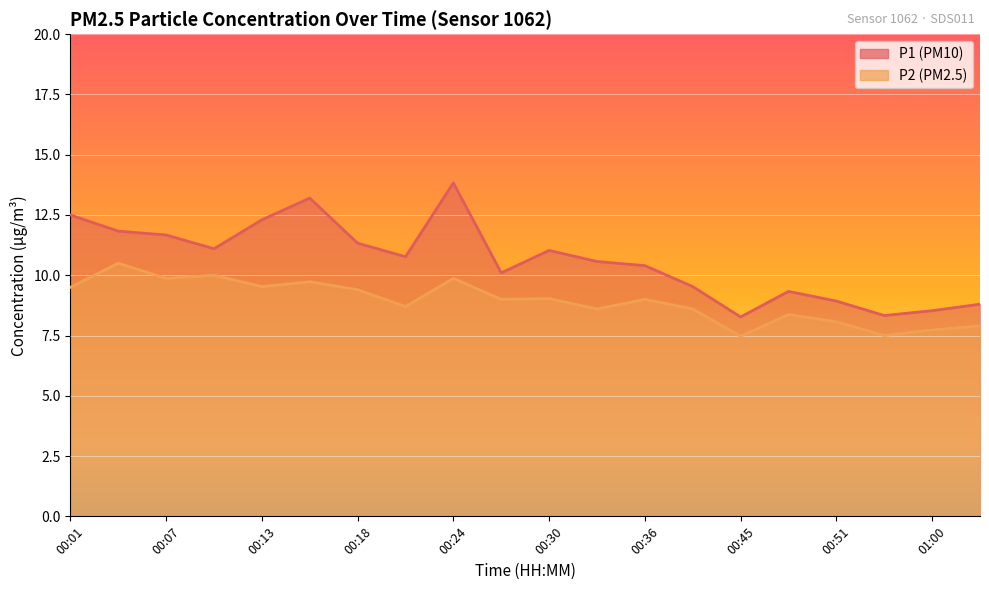

True or false: P1 has a value of 19.3 at 00:18.

False